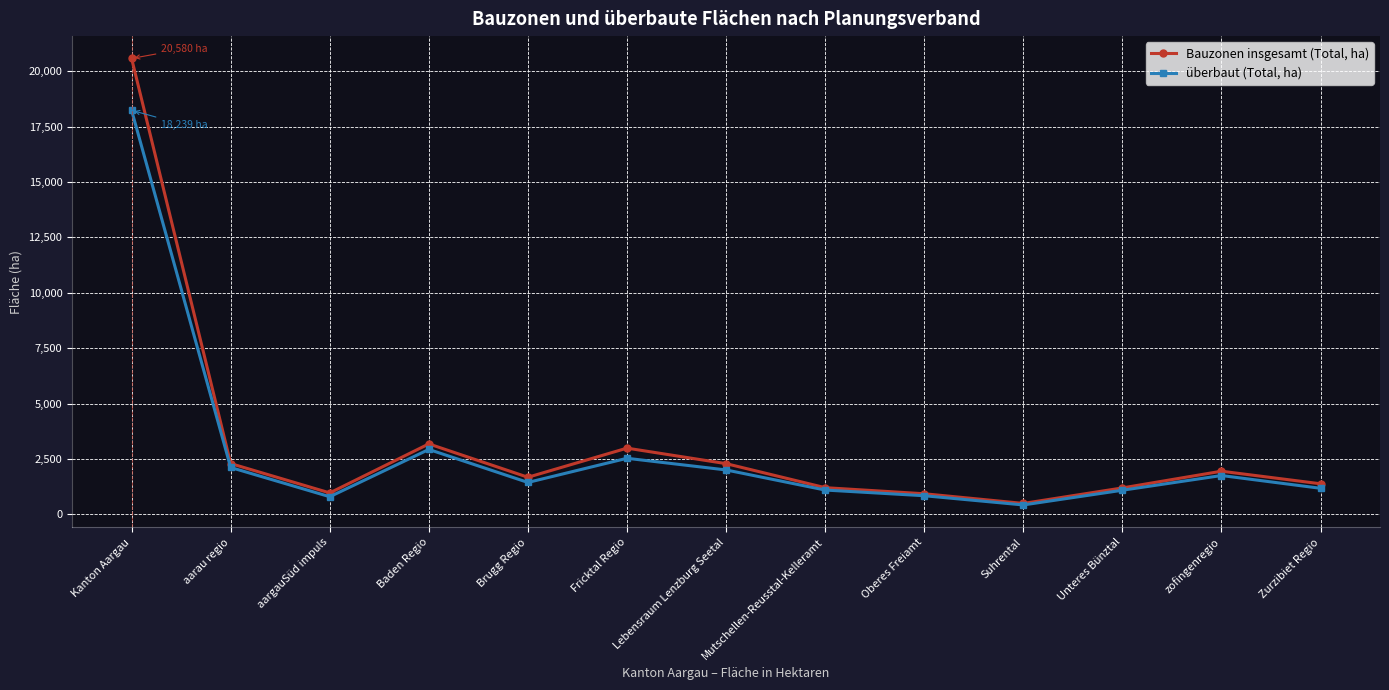

What is the average value of the überbaut (Total, ha) series?

2806.0